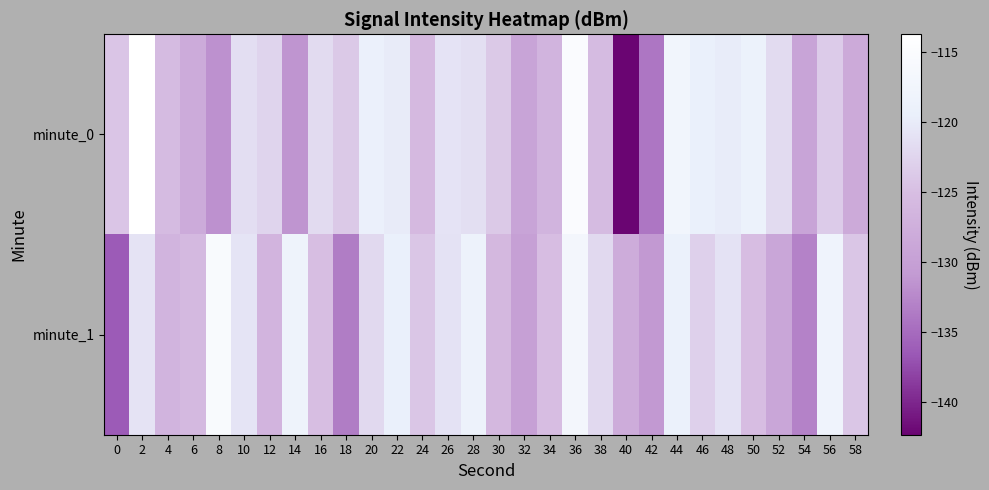

How many series are shown in this chart?

2